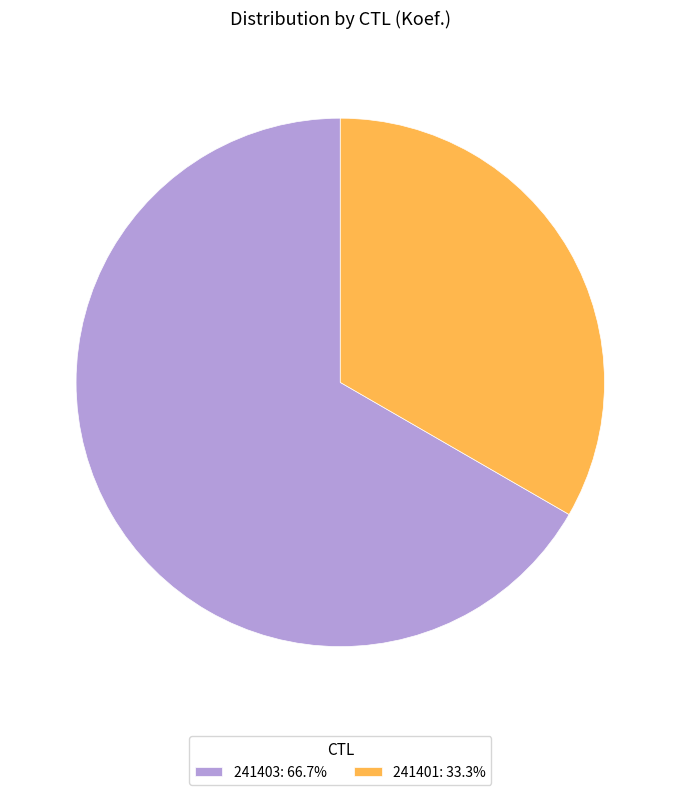

How many segments does this pie chart have?

2